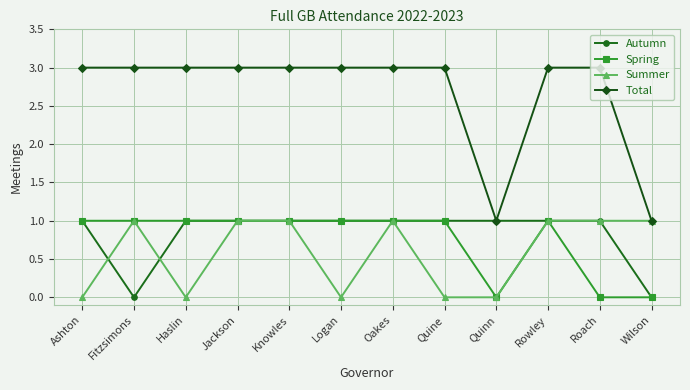

What is the total value across all series at Rowley?

6